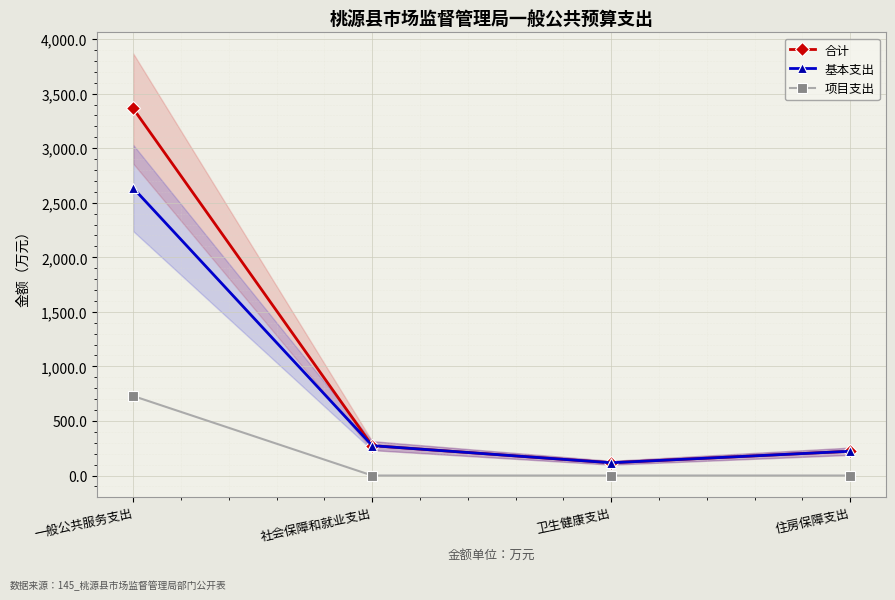

How many data points does each series have?

4